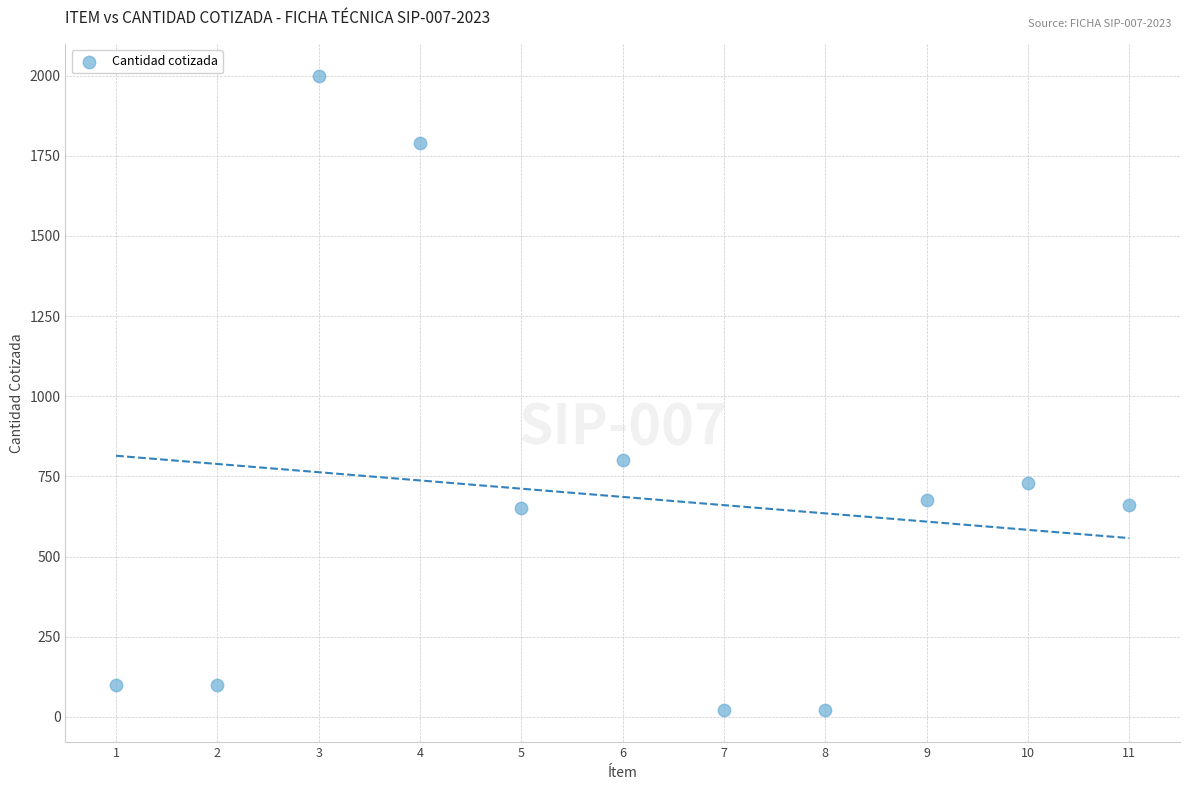

What is the range of Y values (max minus min)?

1980